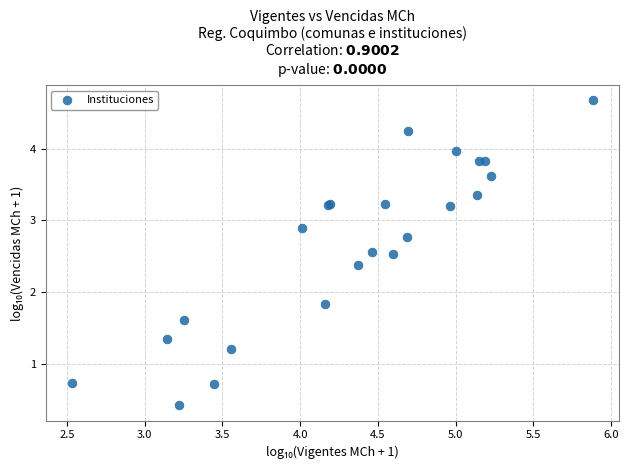

What Y value in the scatter plot is closest to 2?

1.8